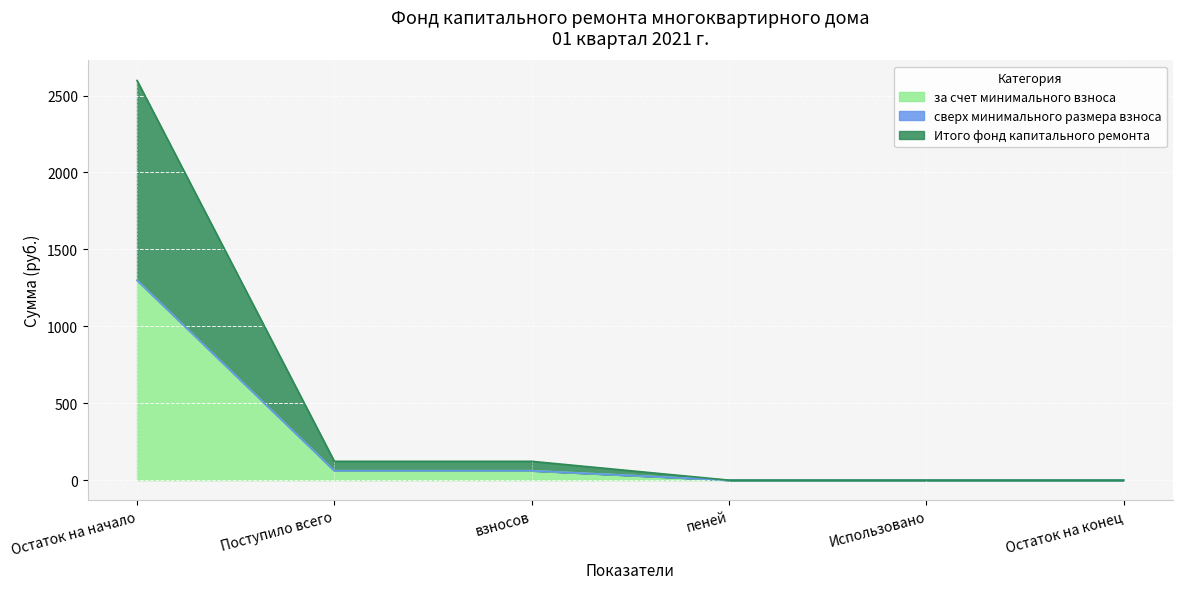

True or false: Итого фонд капитального ремонта has a value of 0.0 at пеней.

True